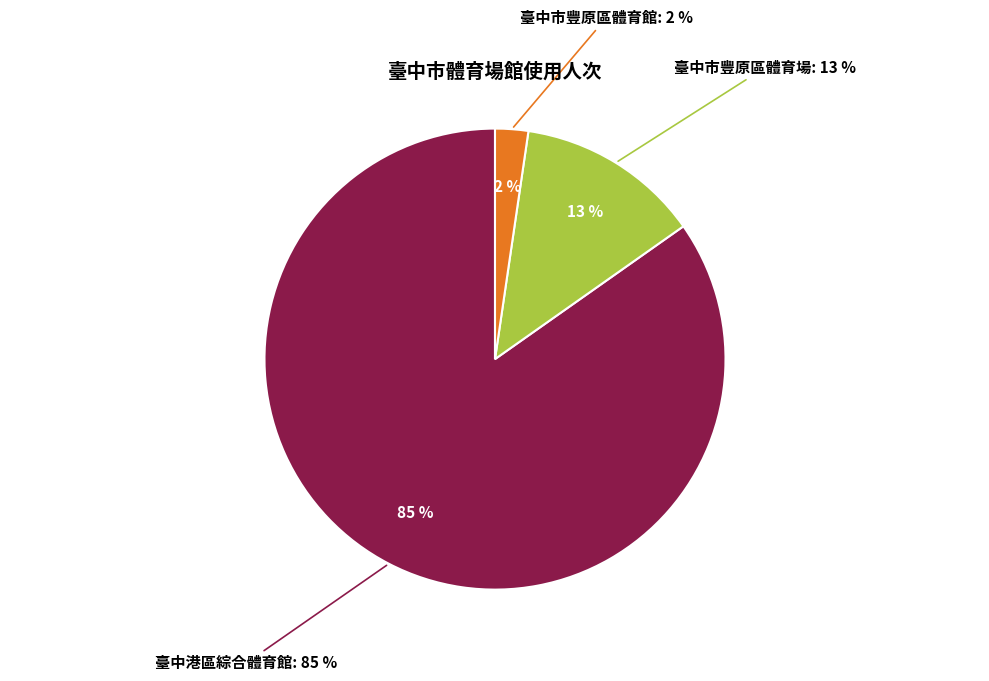

What percentage is the 臺中市豐原區體育館 slice, to the nearest percent?

2%